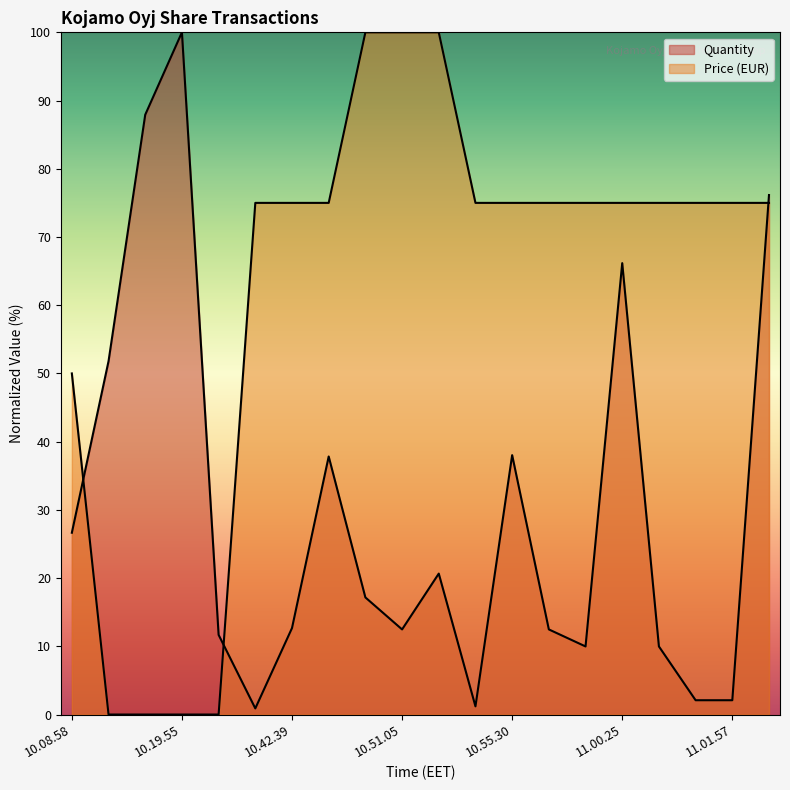

What is the average value of the Quantity series?

29.9